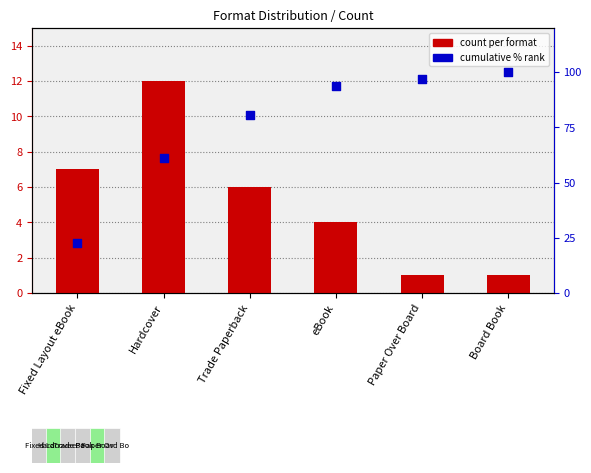

What is the total value across all series at Paper Over Board?

97.8